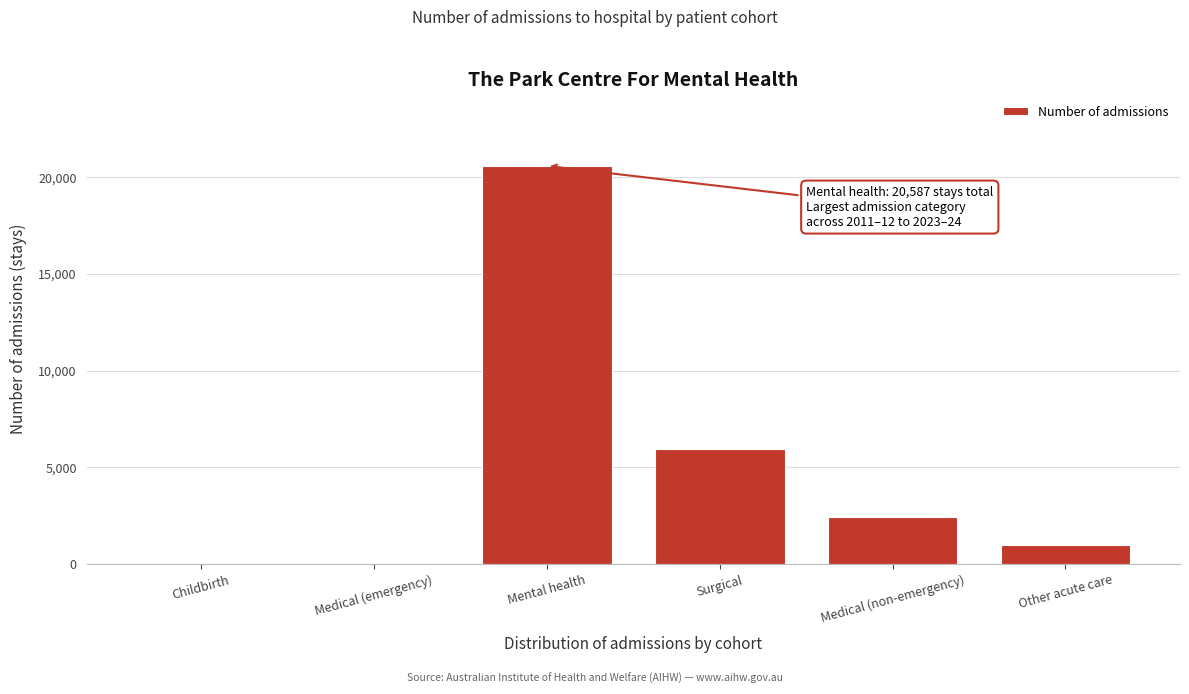

Reading right to left, transcribe all the data shown in this chart.

Other acute care=960	Medical (non-emergency)=2405	Surgical=5925	Mental health=20587	Medical (emergency)=0	Childbirth=0